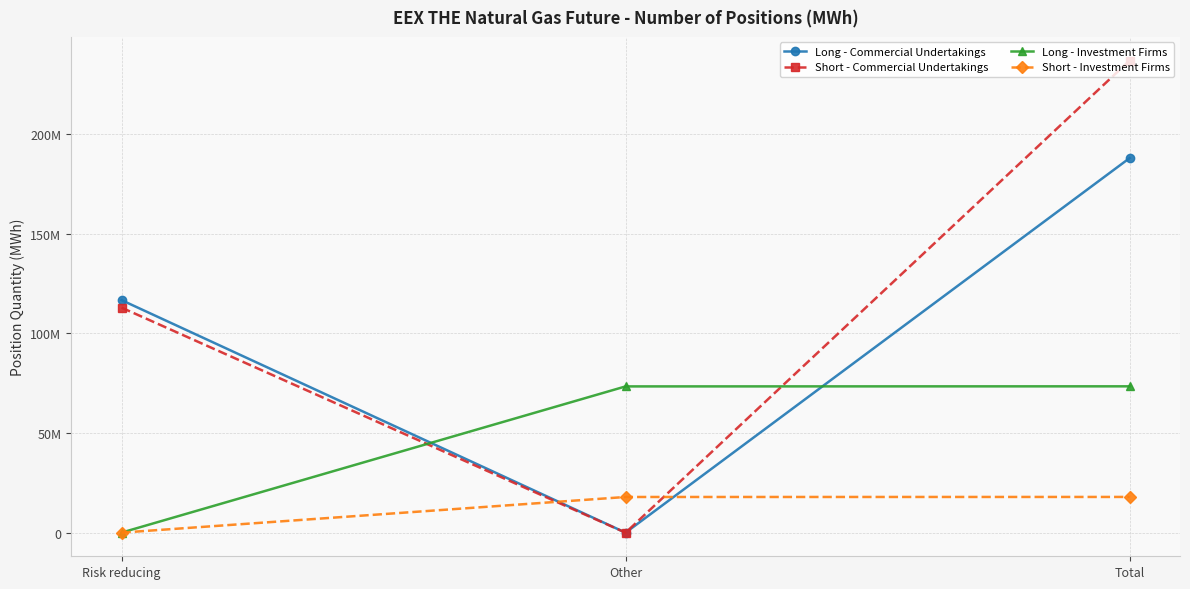

Which series has the widest spread of values?

Short - Commercial Undertakings